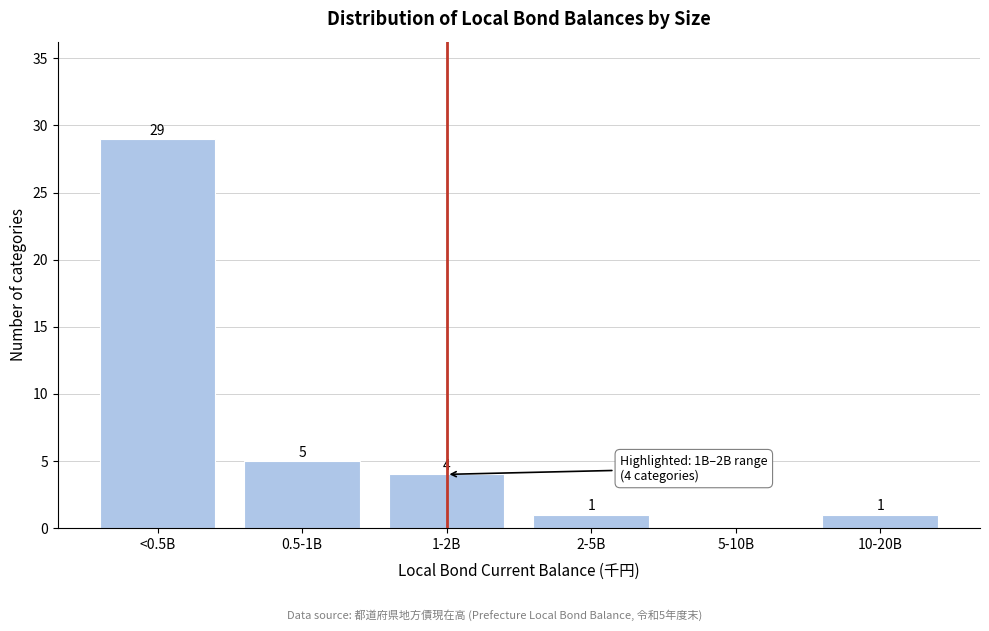

Reading left to right, what are all the values shown in this chart?

<0.5B=29	0.5-1B=5	1-2B=4	2-5B=1	5-10B=0	10-20B=1